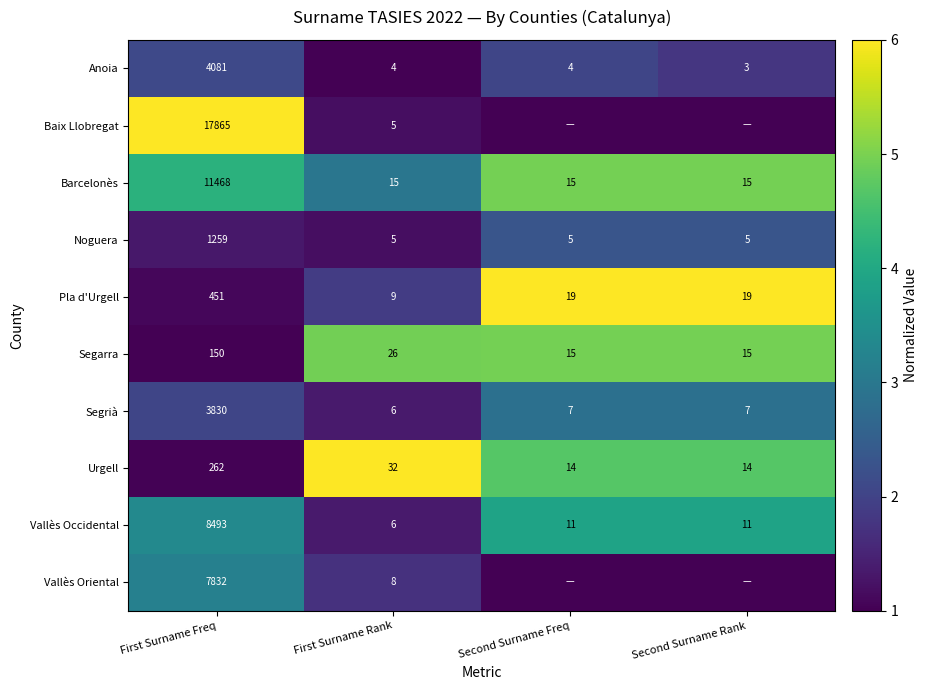

Where does the Vallès Occidental series first go above 11?

First Surname Freq